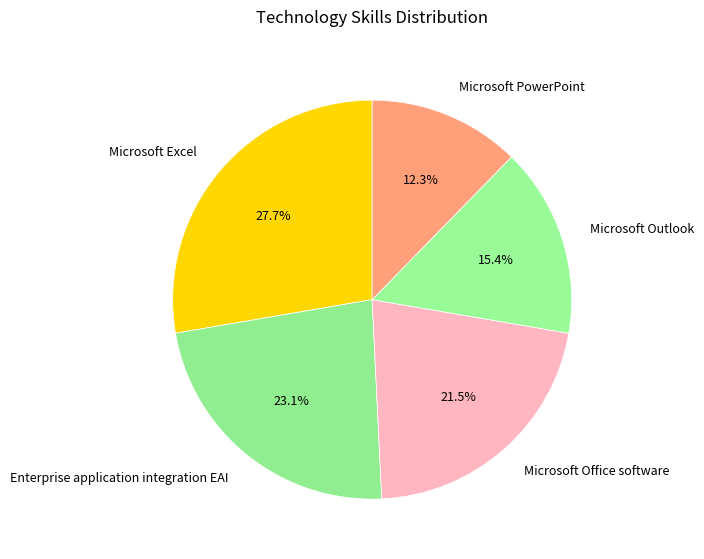

How many segments does this pie chart have?

5